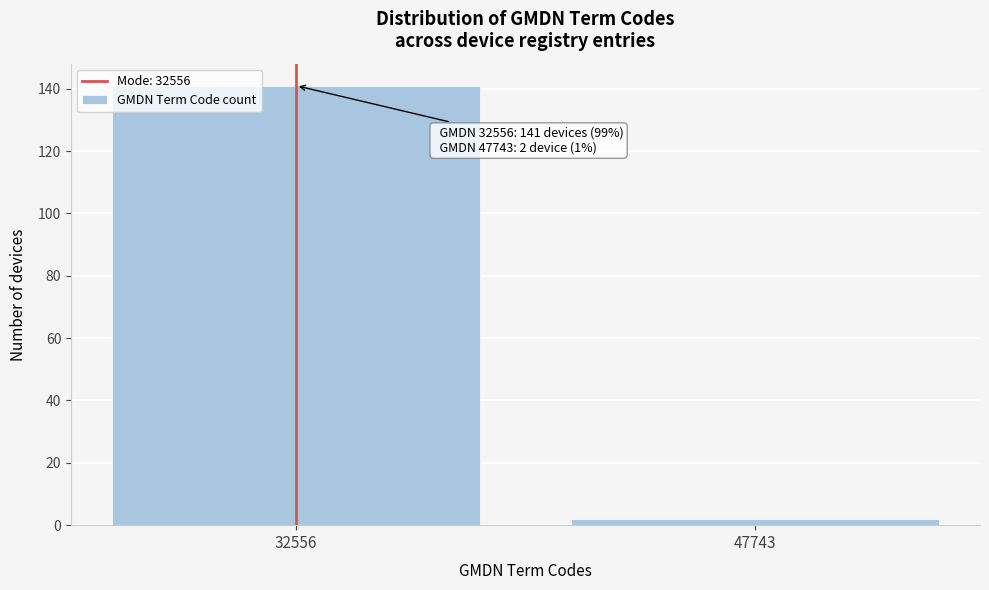

Reading left to right, transcribe all the data shown in this chart.

32556=141	47743=2